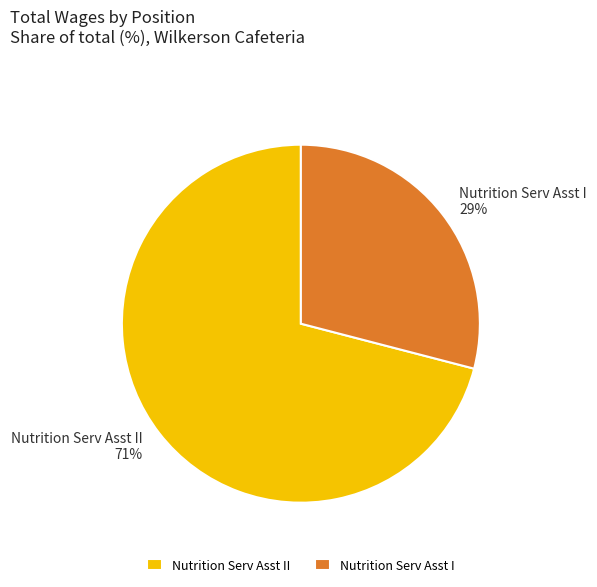

To the nearest percent, what percentage of the pie is Nutrition Serv Asst I?

29%